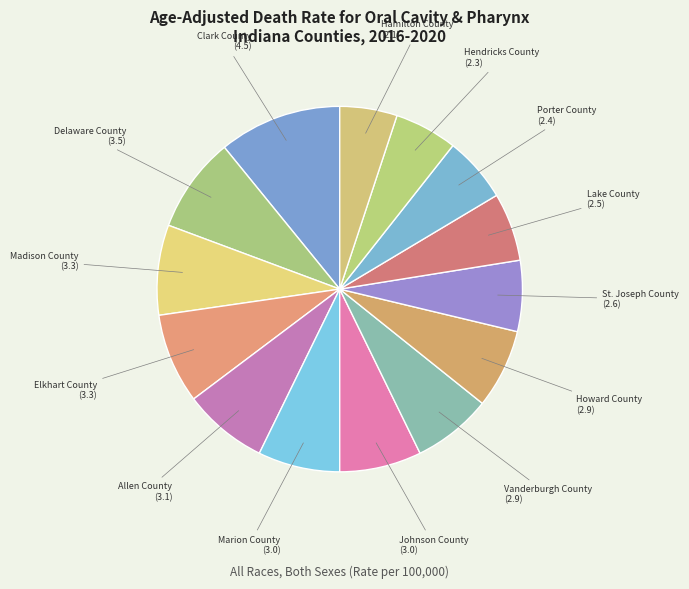

What is the largest slice in the pie chart?

Clark County